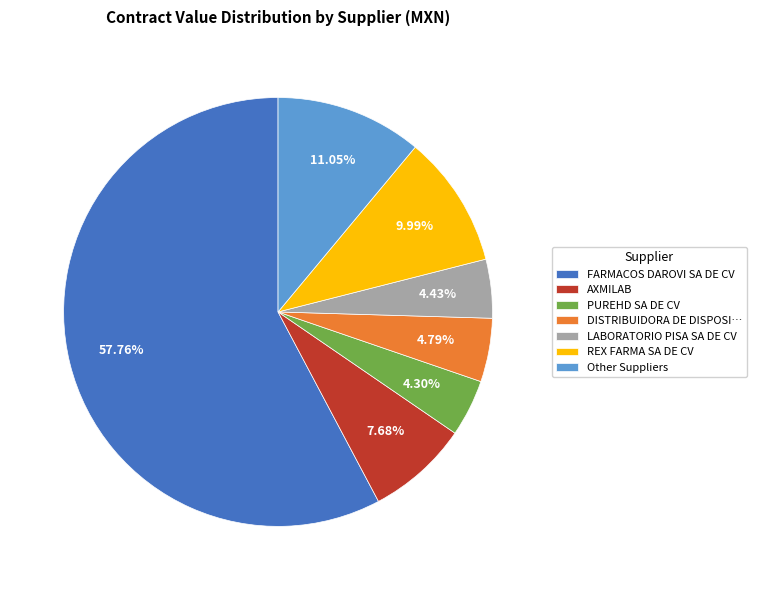

How many segments does this pie chart have?

7